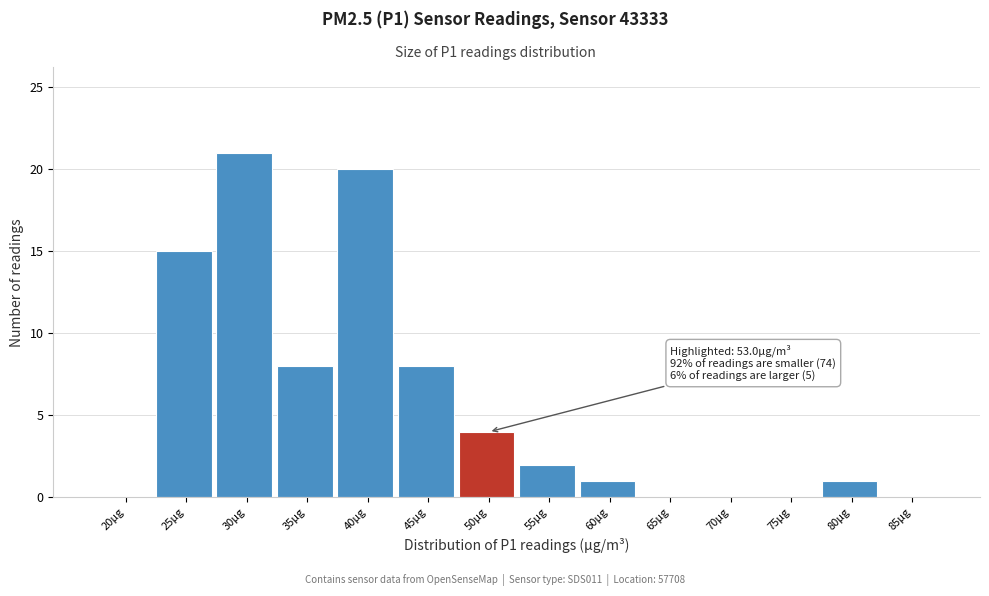

Reading left to right, list all the values displayed in this chart.

20µg=0	25µg=15	30µg=21	35µg=8	40µg=20	45µg=8	50µg=4	55µg=2	60µg=1	65µg=0	70µg=0	75µg=0	80µg=1	85µg=0